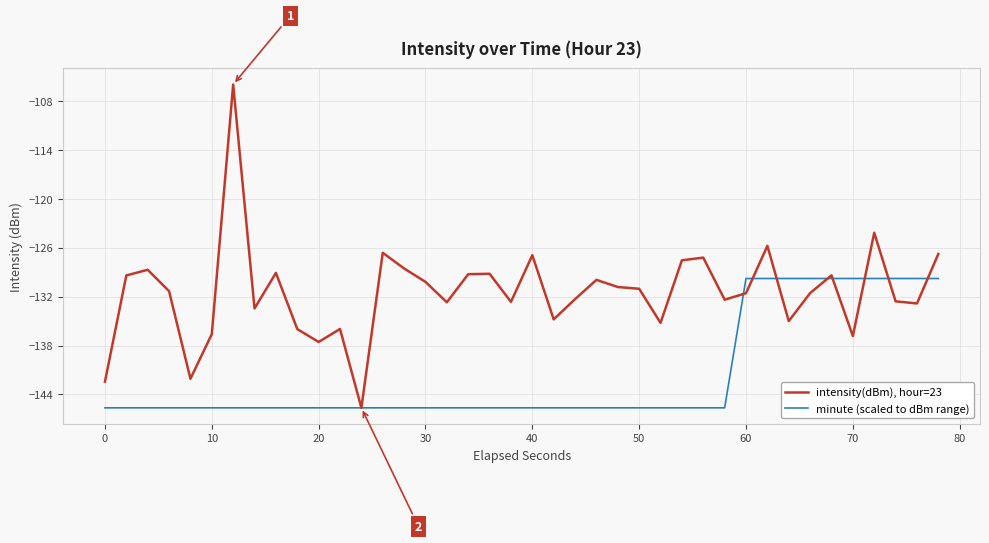

Which series has the widest spread of values?

intensity(dBm), hour=23